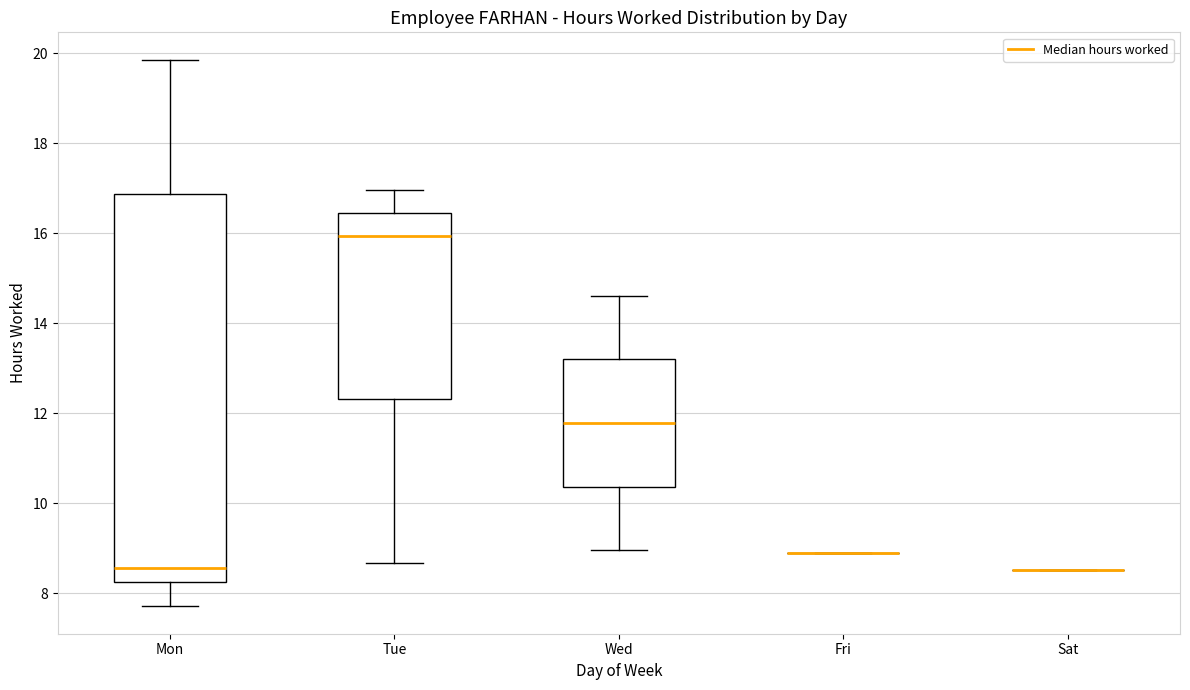

Where does the median line of the box for Mon sit on the y-axis? The values are not printed on the chart, so give them approximately, as read against the axis.

8.6